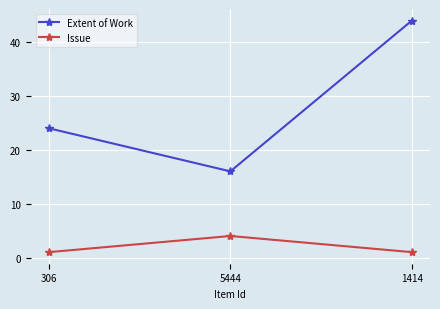

The value of Issue at 306 is 1. True or false?

True